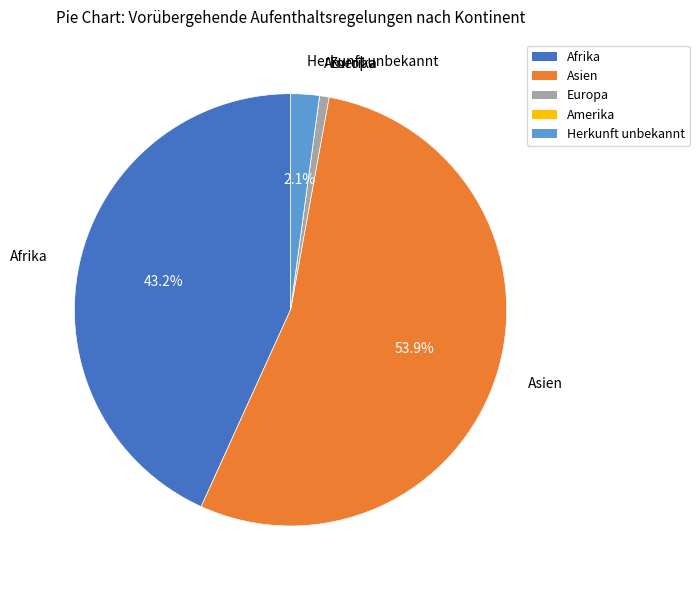

Which category has the biggest portion of the pie?

Asien